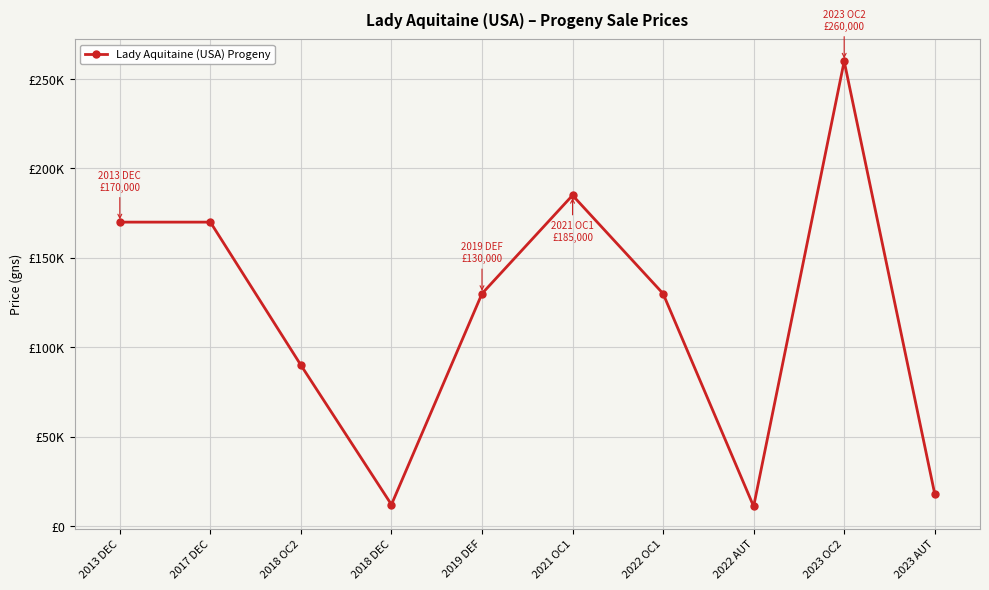

What is the sum of all values?

1176000